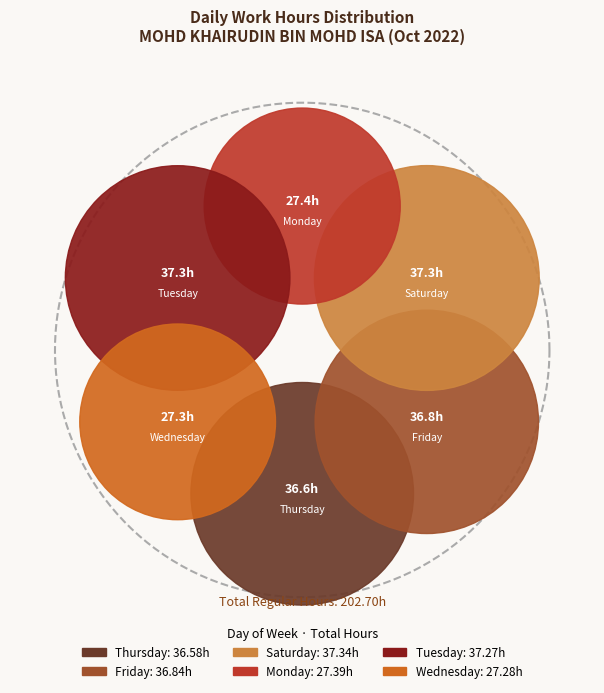

Is the sum of Mon_3 and Wed_3 greater than half?

No